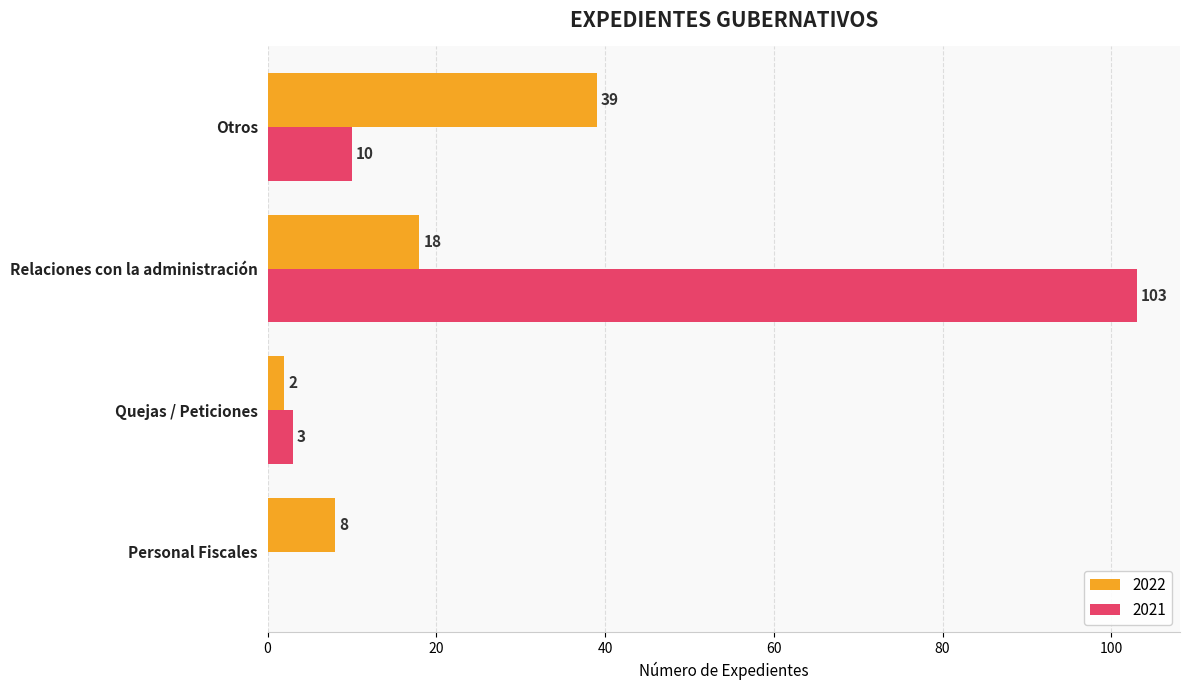

What is the greatest value displayed?

103